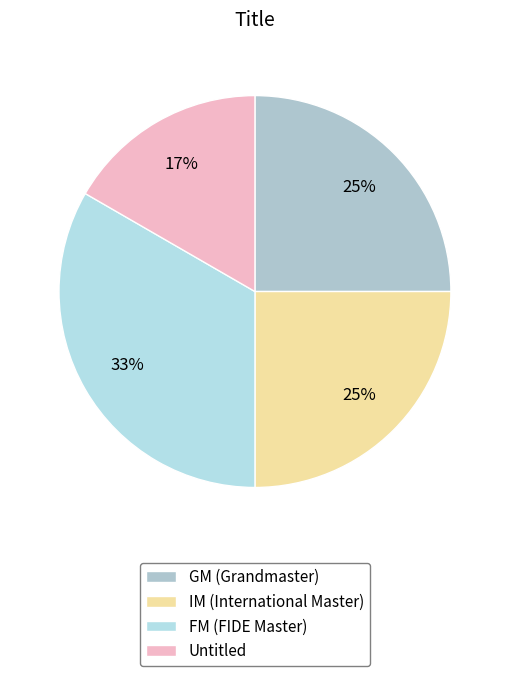

How many segments does this pie chart have?

4